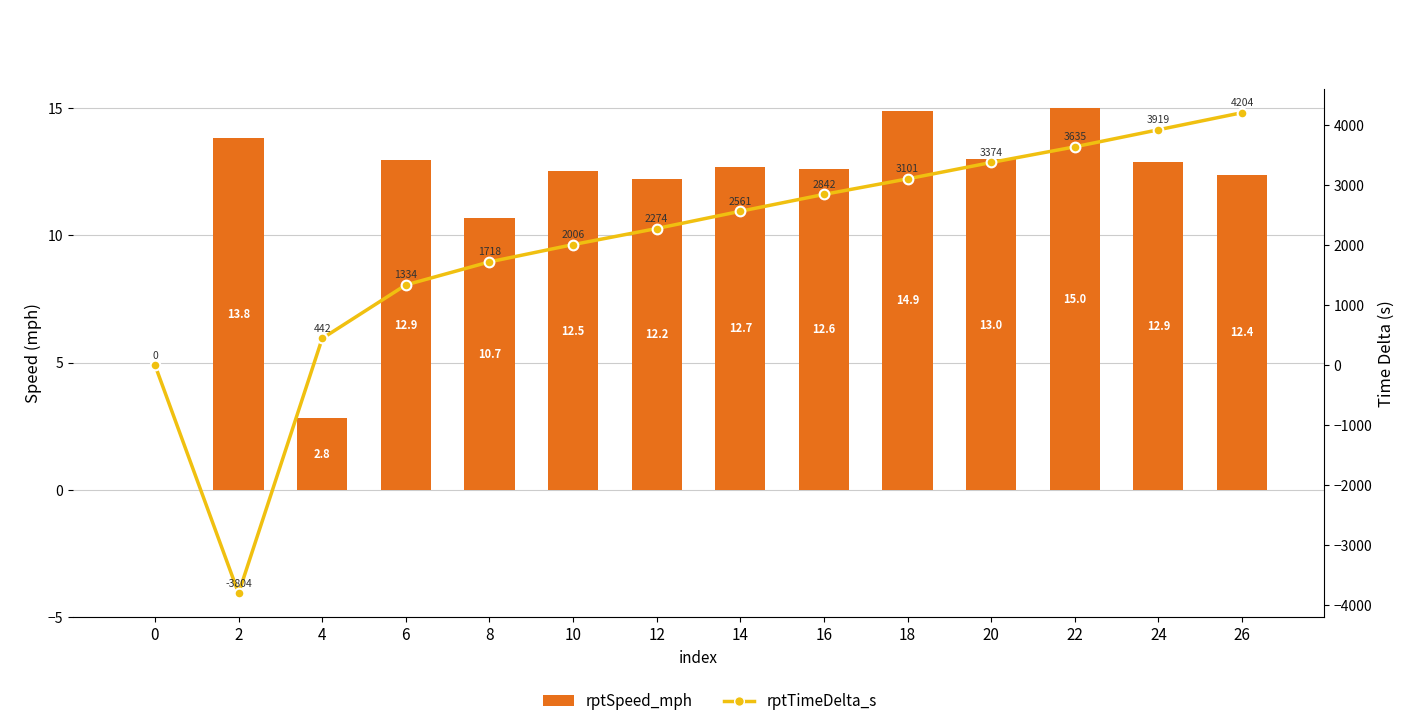

What is the value of the rptTimeDelta_s bar at the 10th from the left?

3101.0